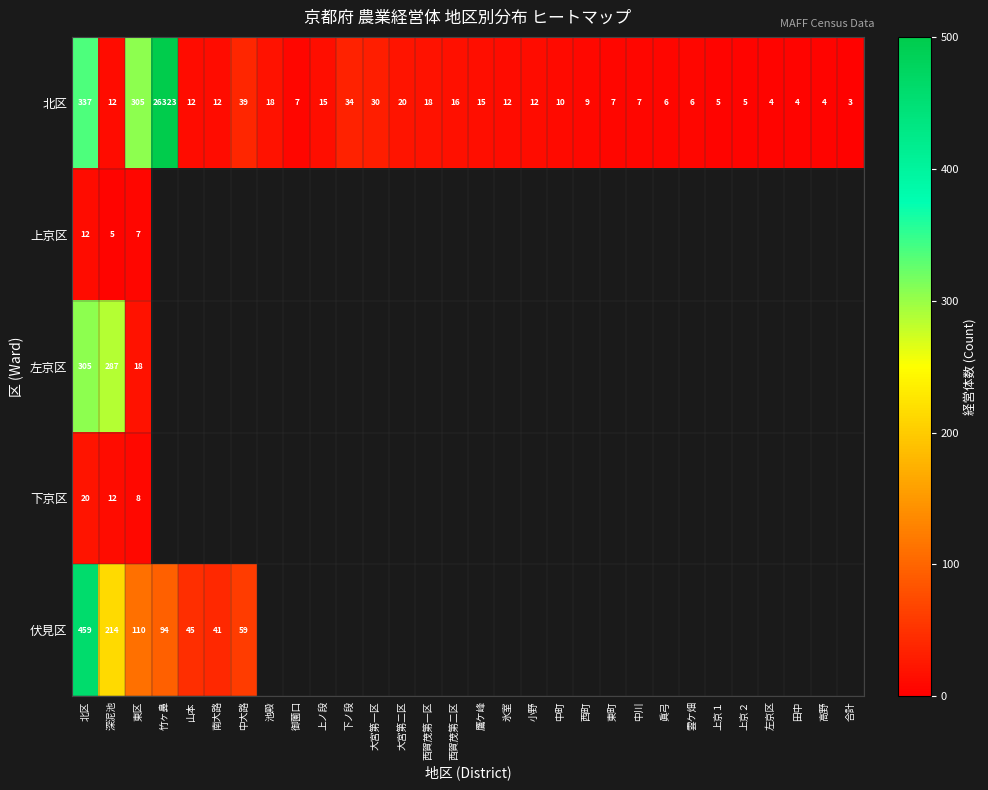

What is the sum of the 北区 values at 西賀茂第二区 and 左京区?

20